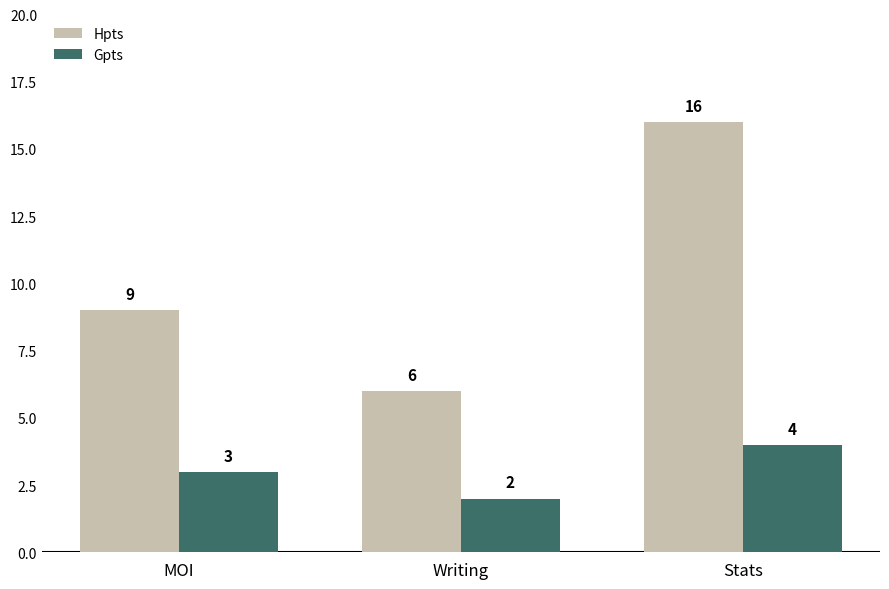

At which category does the chart reach its minimum across all series?

Writing